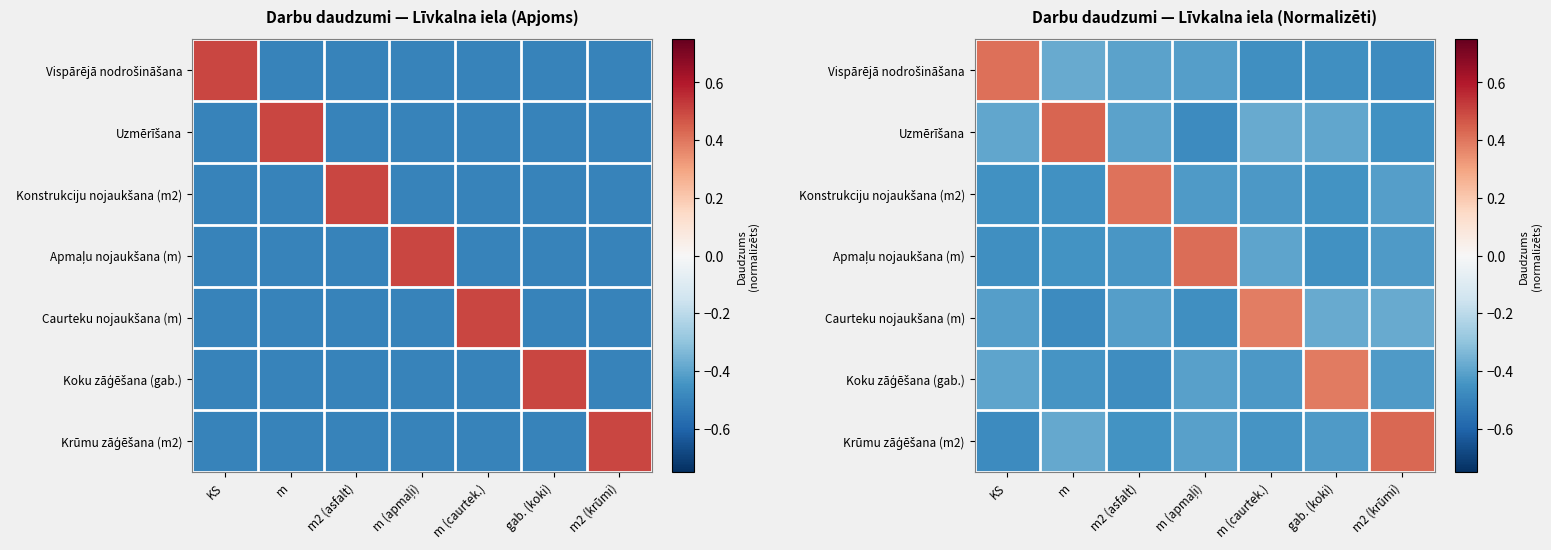

What is the sum of all Konstrukciju nojaukšana (m2) values?

-2.2